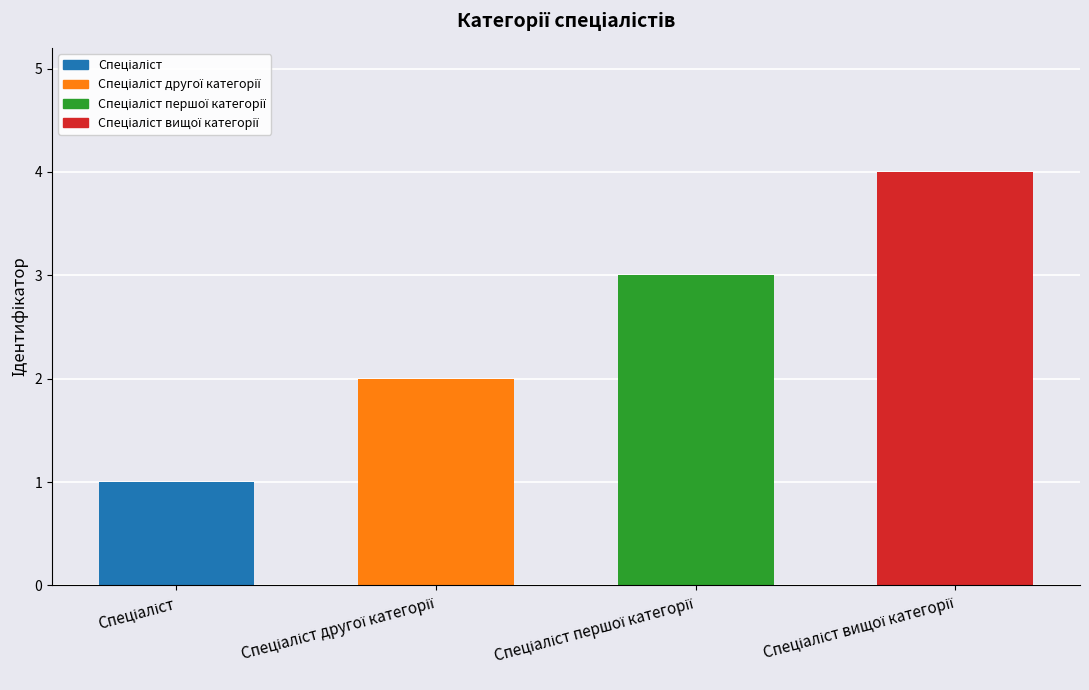

Which category has the highest value across all series?

Спеціаліст вищої категорії